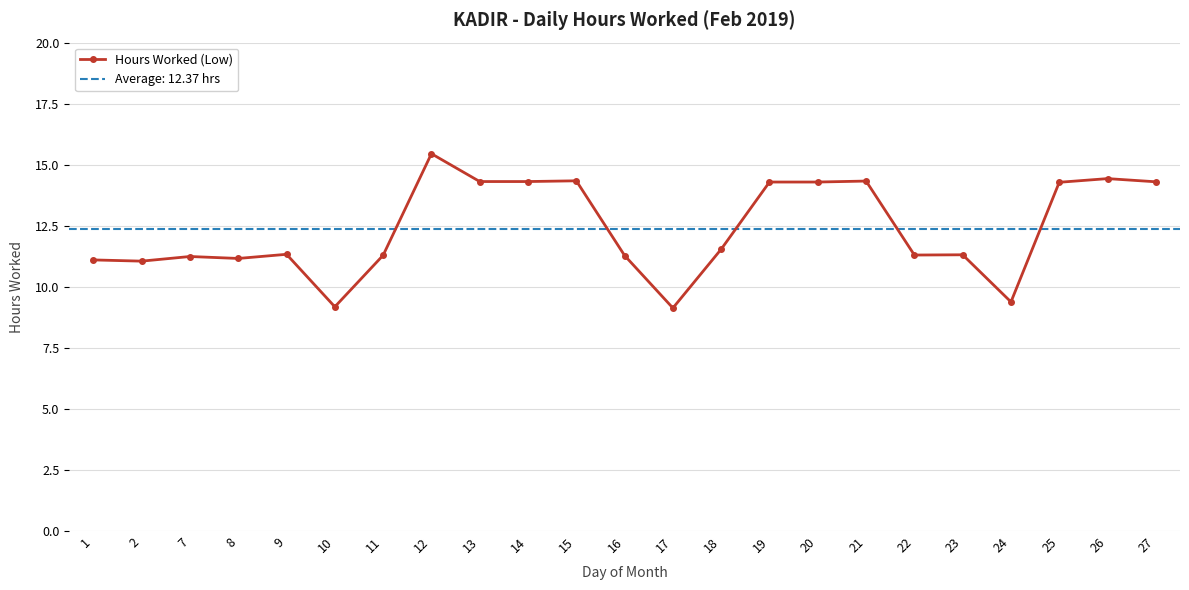

Rank the categories by value from lowest to highest.

17, 10, 24, 2, 1, 8, 7, 16, 11, 22, 23, 9, 18, 25, 19, 20, 27, 13, 14, 21, 15, 26, 12